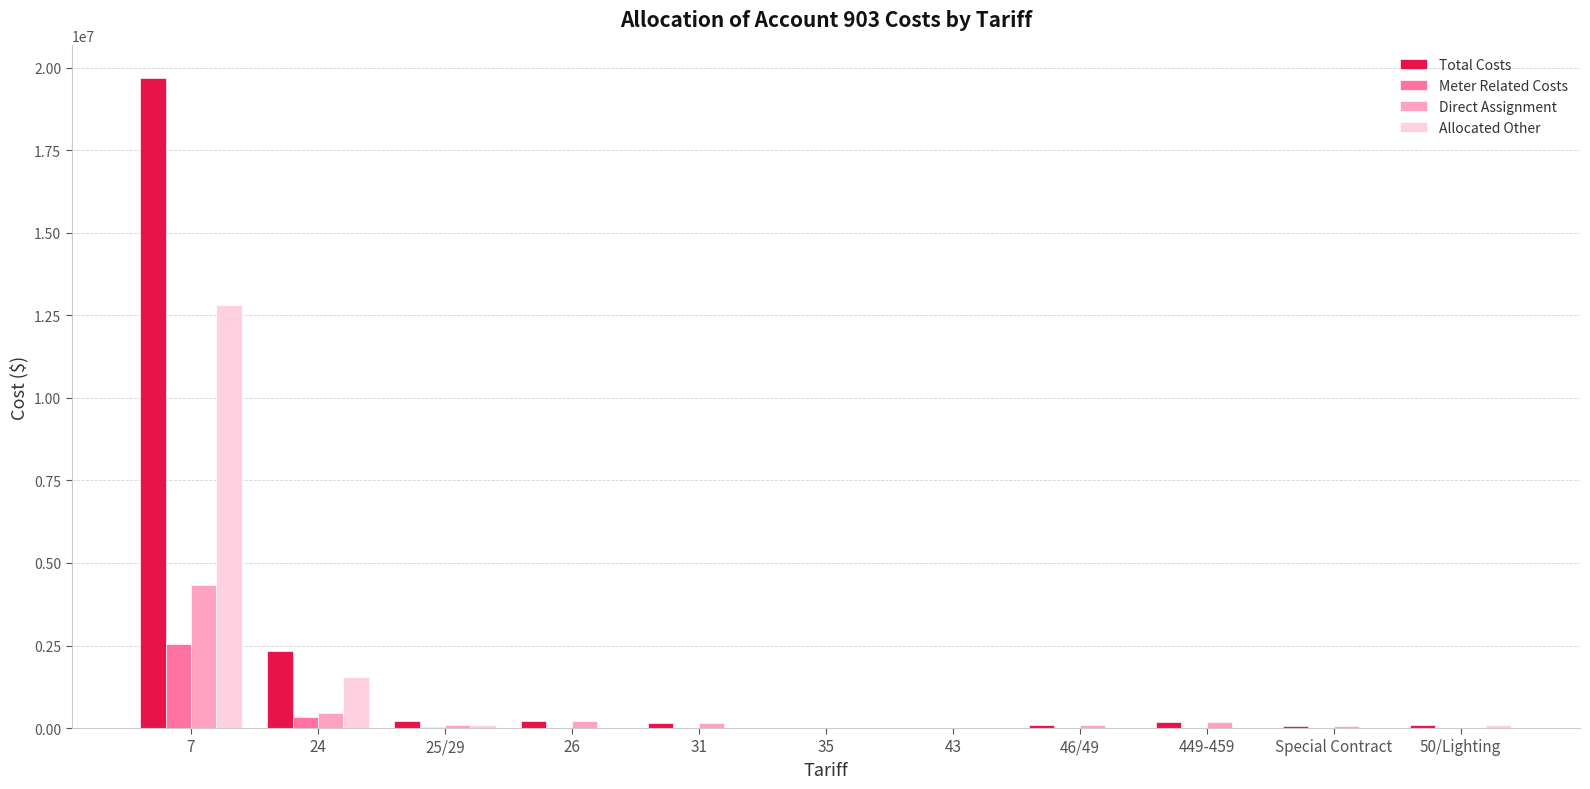

What is the sum of all Total Costs values?

23055833.0